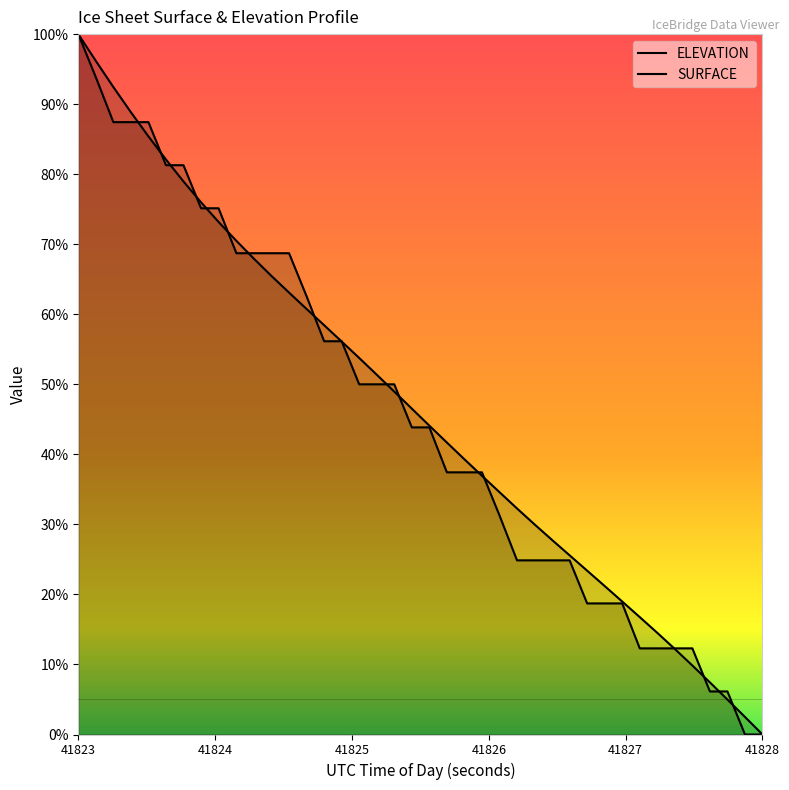

What is the average value of the ELEVATION series?

46.5